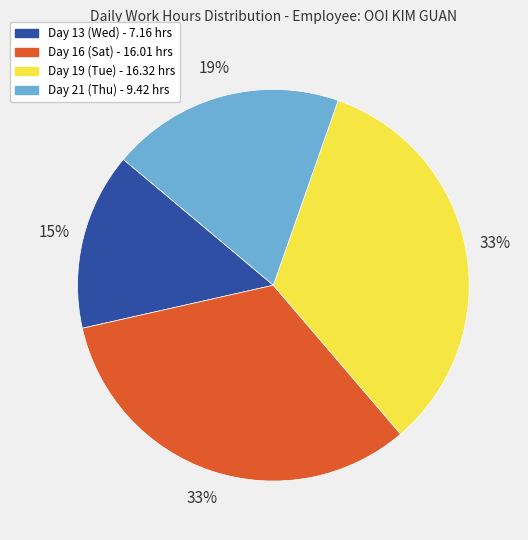

Does any single category account for the majority?

No